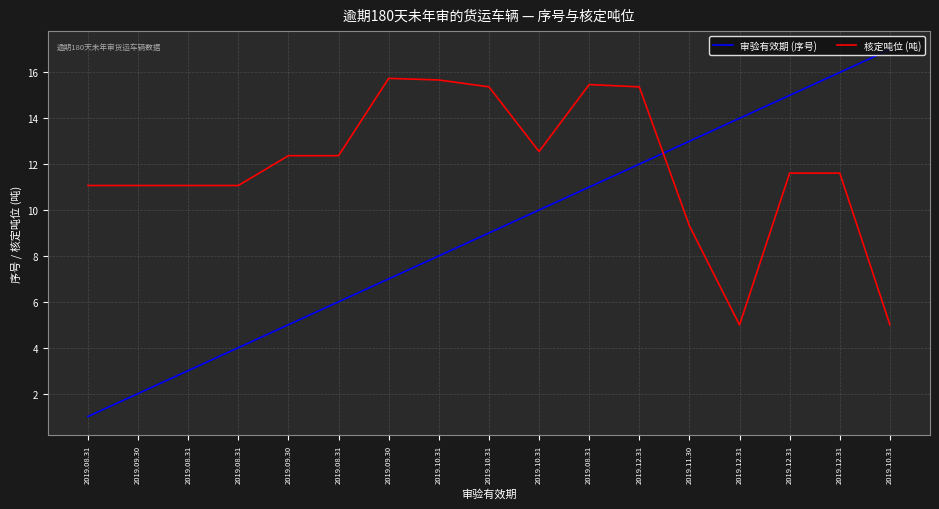

After their last crossing, which series has the higher values: 核定吨位 (吨) or 审验有效期 (序号)?

审验有效期 (序号)